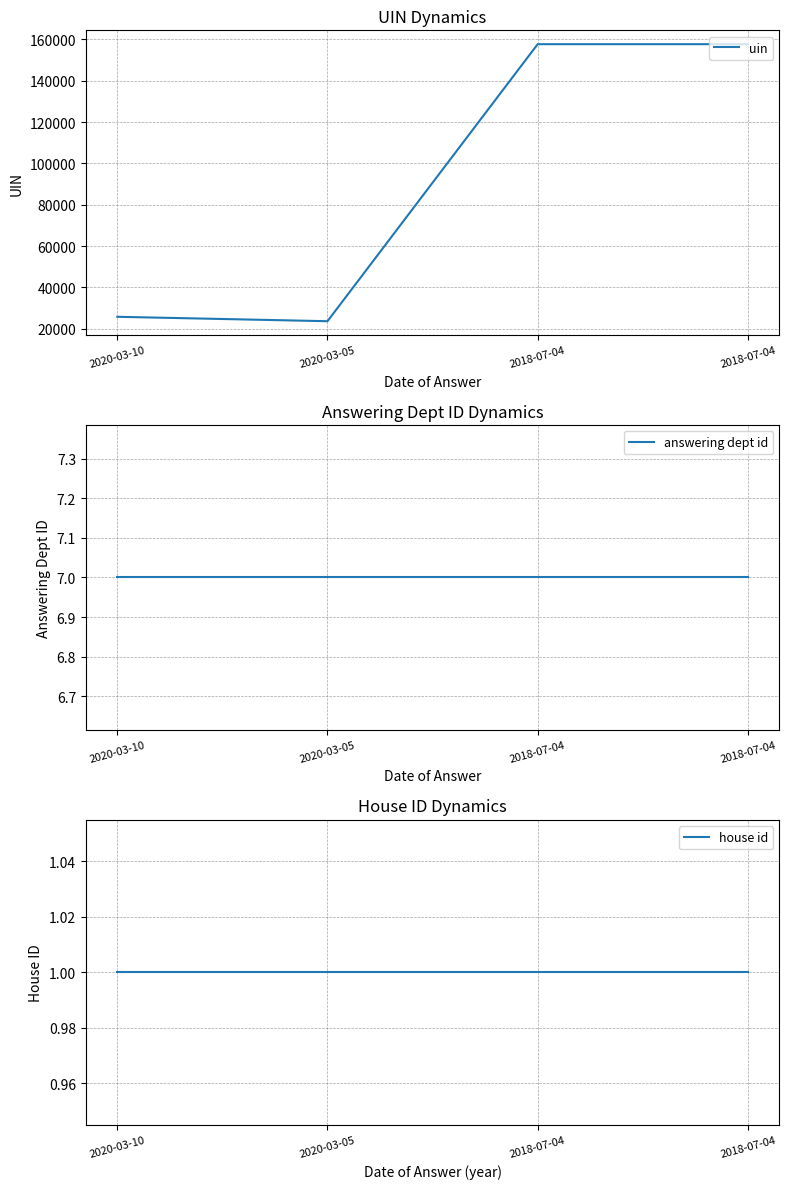

What is the label of the 1st point from the left?

2020-03-10